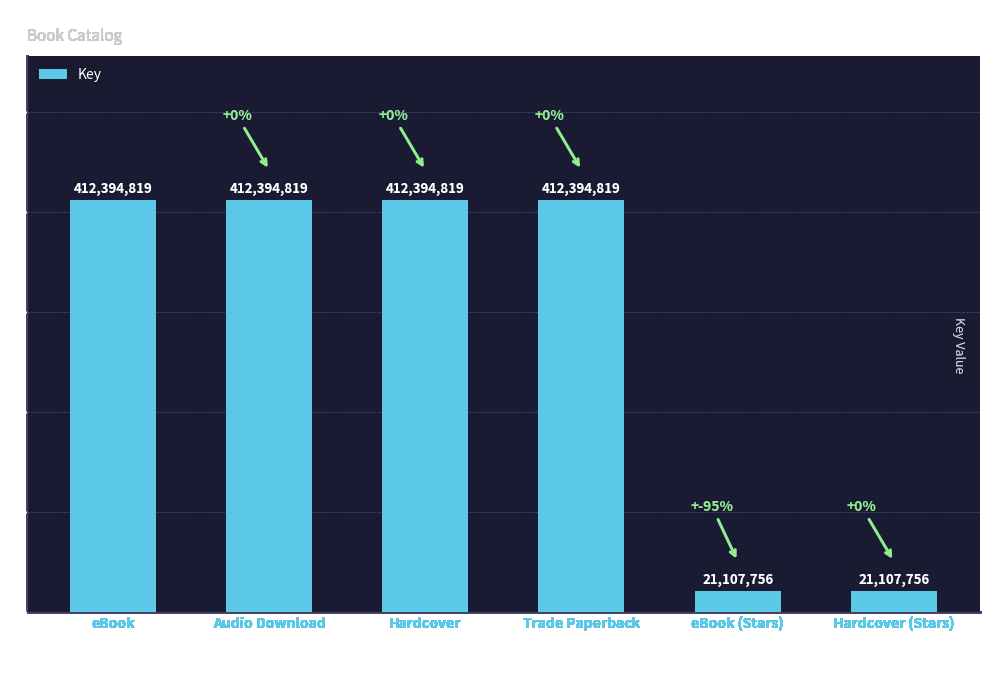

True or false: the data shows 542208311 at eBook.

False